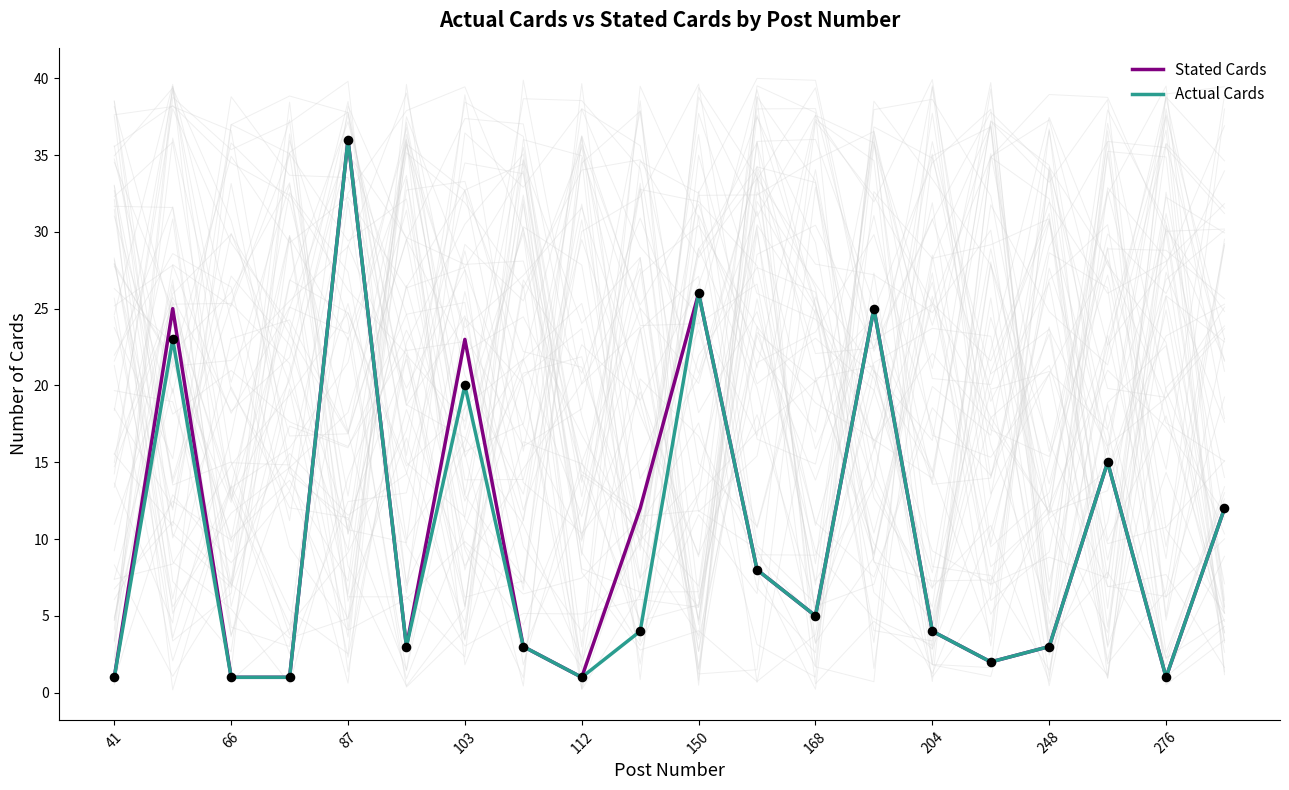

What are all the series names shown in the legend?

Stated Cards, Actual Cards